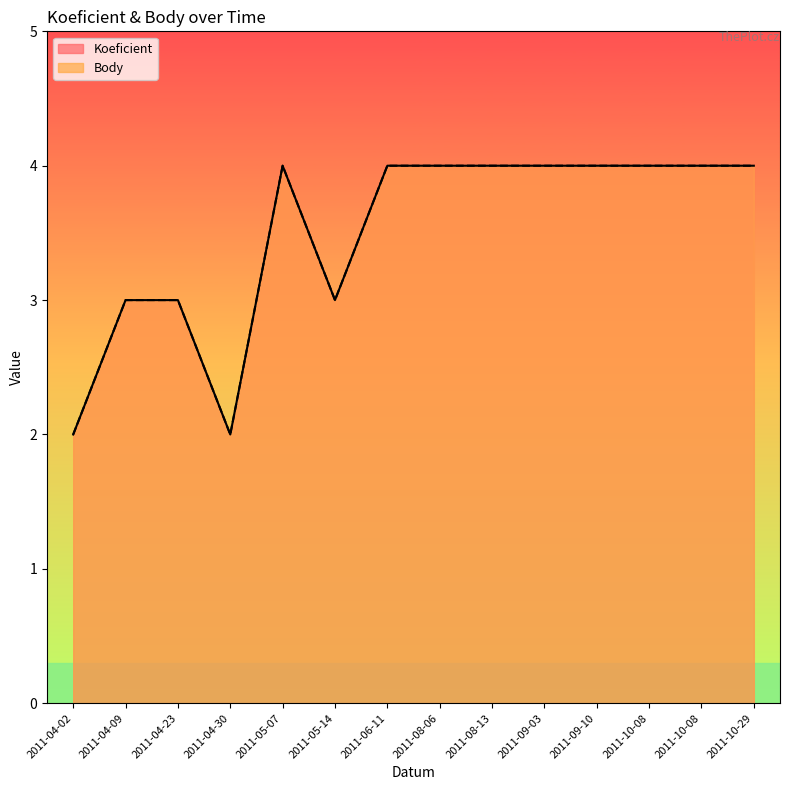

What is the sum of all Body values?

49